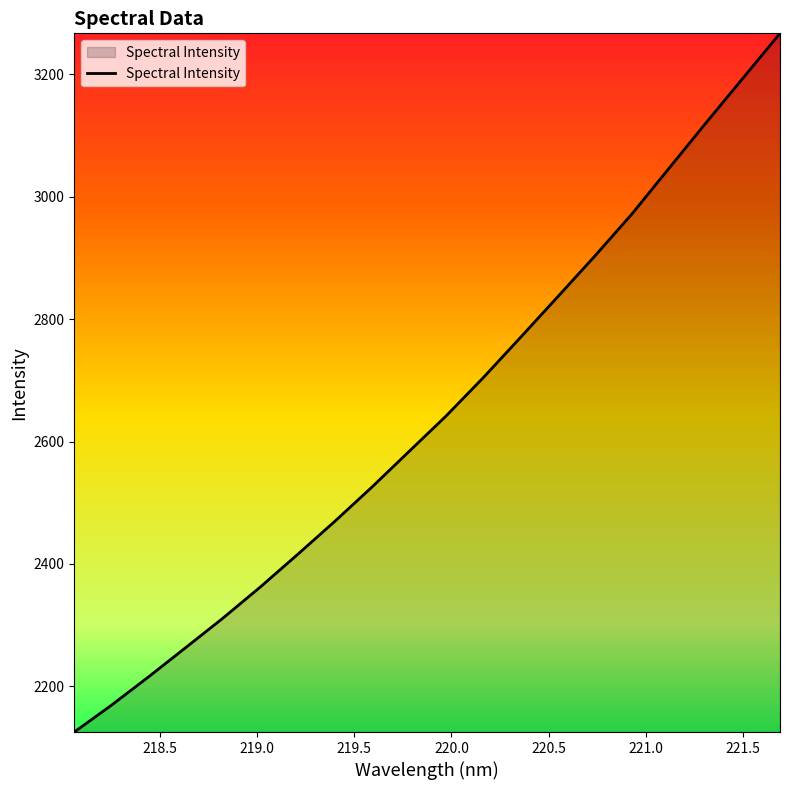

What is the difference between the maximum and minimum values?

1141.3